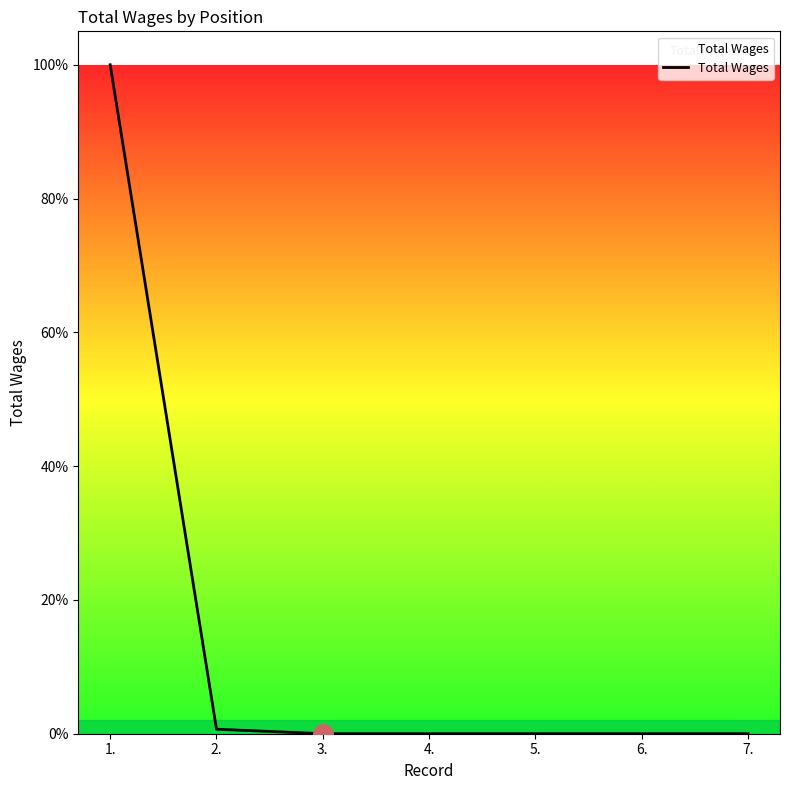

Does the chart have visible grid lines?

No